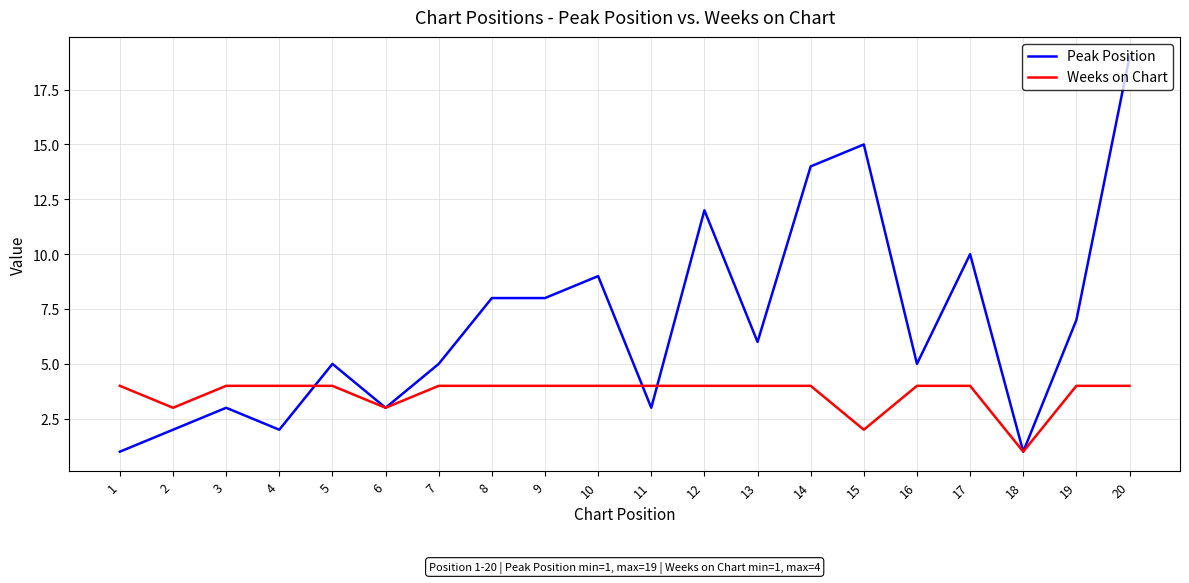

What is the sum of the Peak Position values at 1 and 13?

7